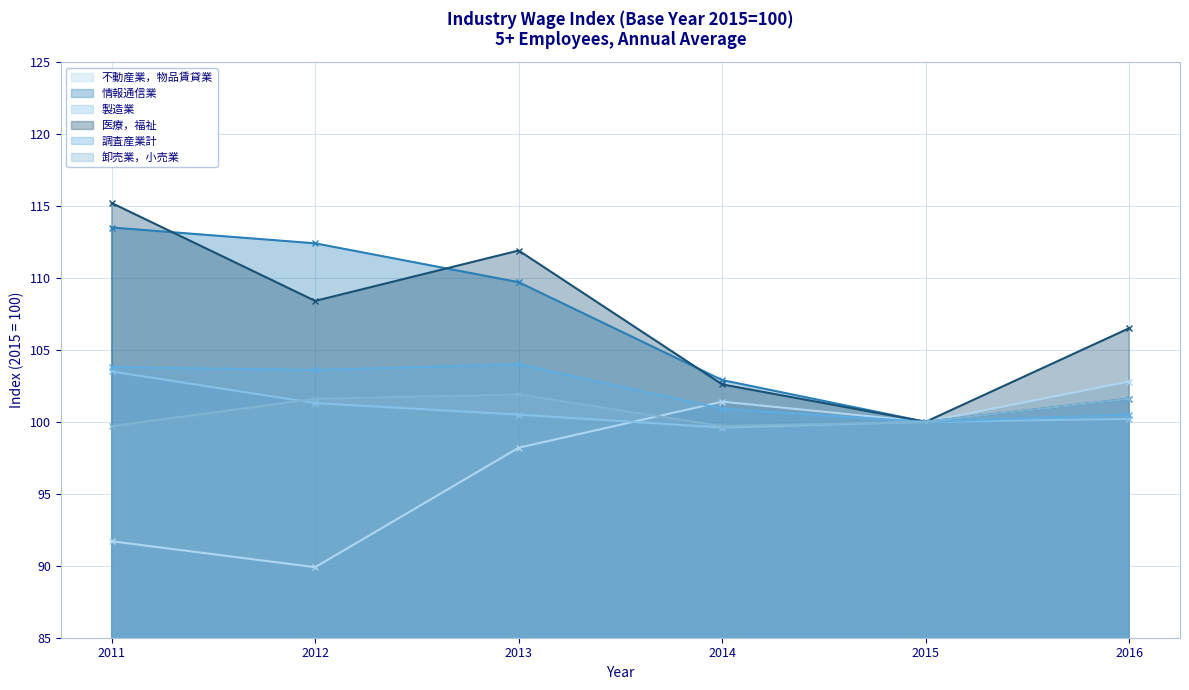

Which series changed the most between 2011 and 2016?

情報通信業